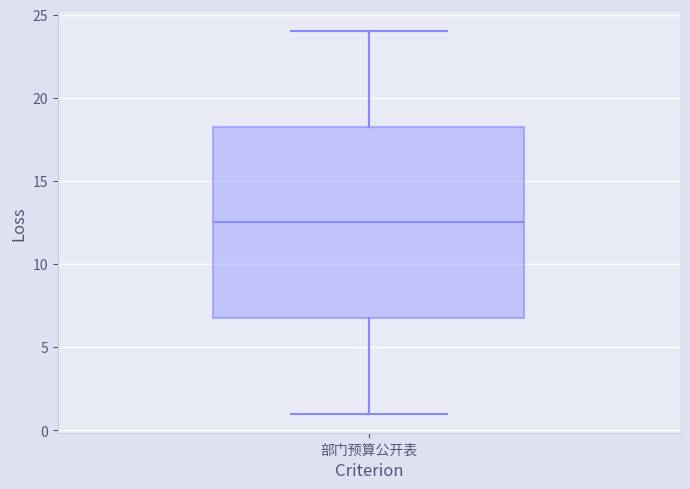

Transcribe this box plot: give where the median line is, the range the box spans, and where the two whiskers end, as read against the y-axis. The values are not printed on the chart, so give them approximately, as read against the axis.

median 12.5, box 7.0 to 18.5, whiskers 1.0 to 24.0